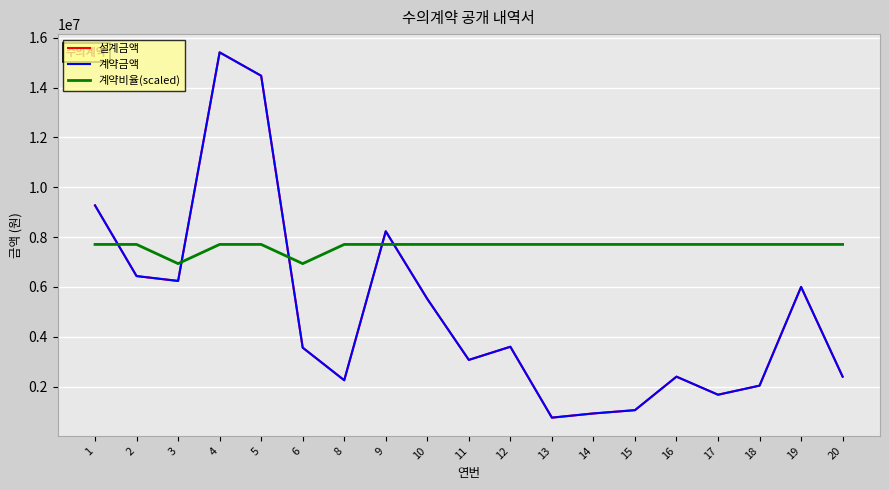

Is the value of 계약금액 at 3 greater than the value of 설계금액 at 9?

No